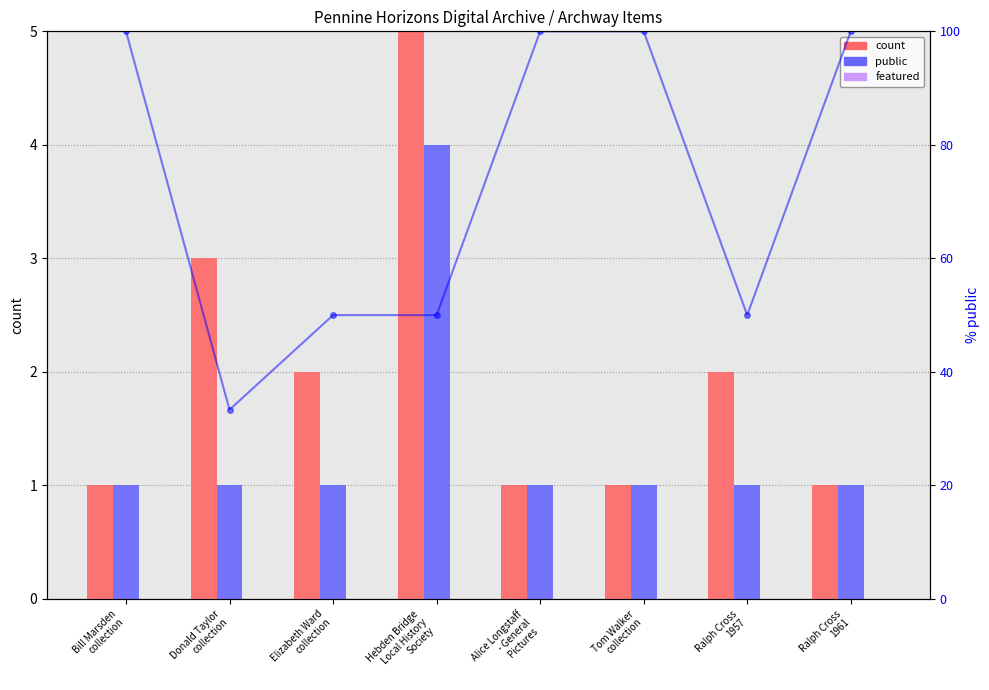

Is it true that count equals 3.0 at Ralph Cross
1957?

False